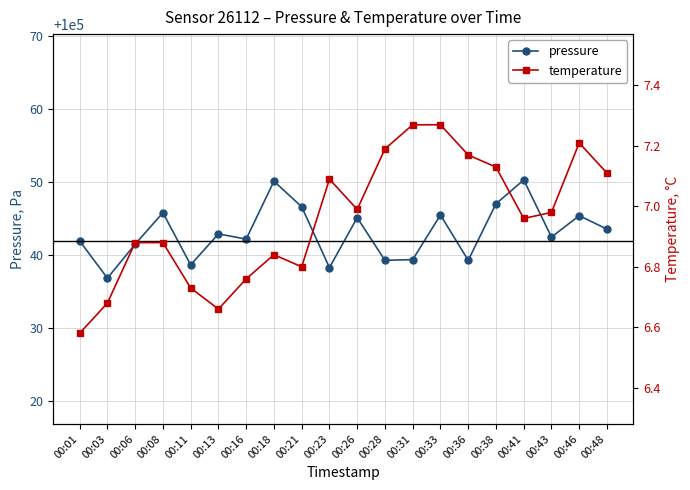

Reading right to left, list all the values displayed in this chart.

pressure: 00:48=100043.6	00:46=100045.4	00:43=100042.5	00:41=100050.3	00:38=100047.0	00:36=100039.3	00:33=100045.5	00:31=100039.4	00:28=100039.3	00:26=100045.1	00:23=100038.3	00:21=100046.6	00:18=100050.1	00:16=100042.2	00:13=100042.9	00:11=100038.7	00:08=100045.8	00:06=100041.5	00:03=100036.8	00:01=100041.9
temperature: 00:48=7.1	00:46=7.2	00:43=7.0	00:41=7.0	00:38=7.1	00:36=7.2	00:33=7.3	00:31=7.3	00:28=7.2	00:26=7.0	00:23=7.1	00:21=6.8	00:18=6.8	00:16=6.8	00:13=6.7	00:11=6.7	00:08=6.9	00:06=6.9	00:03=6.7	00:01=6.6